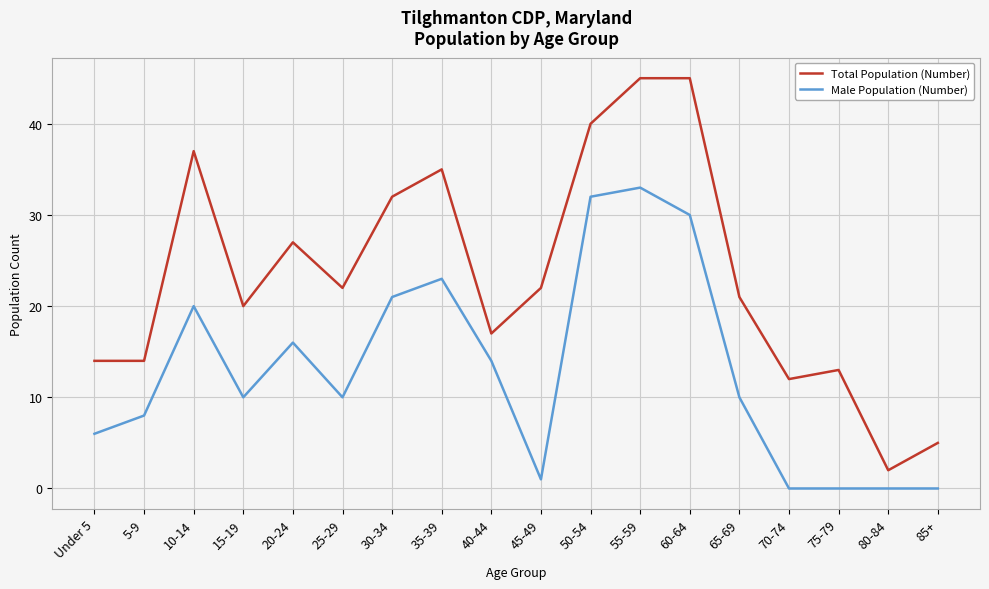

True or false: Male Population (Number) and Total Population (Number) cross at least once.

False